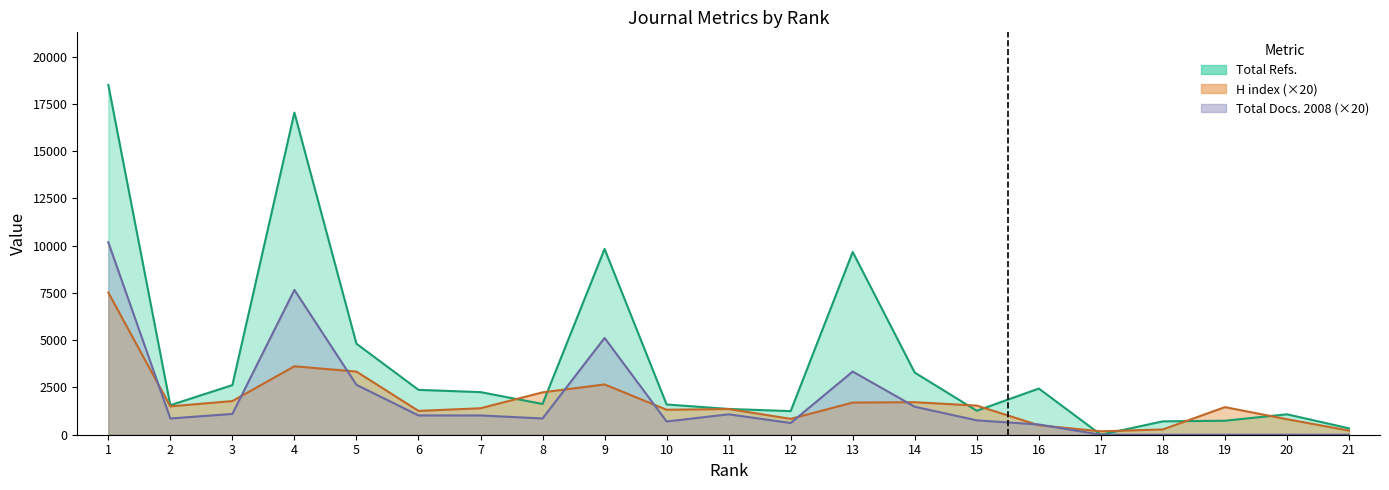

Where do H index and Total Refs. first cross each other?

7 and 8